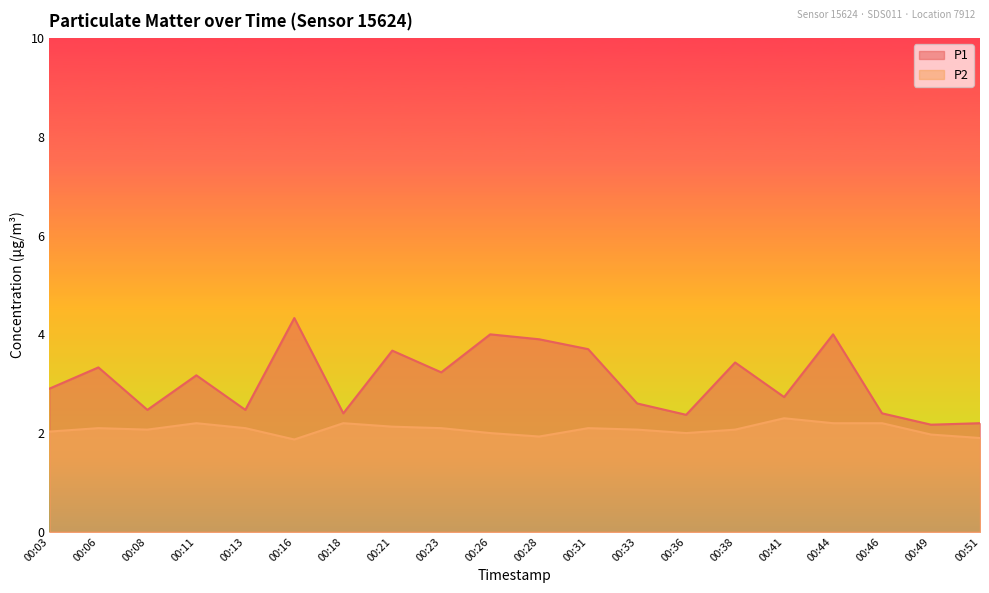

True or false: P2 and P1 cross at least once.

False